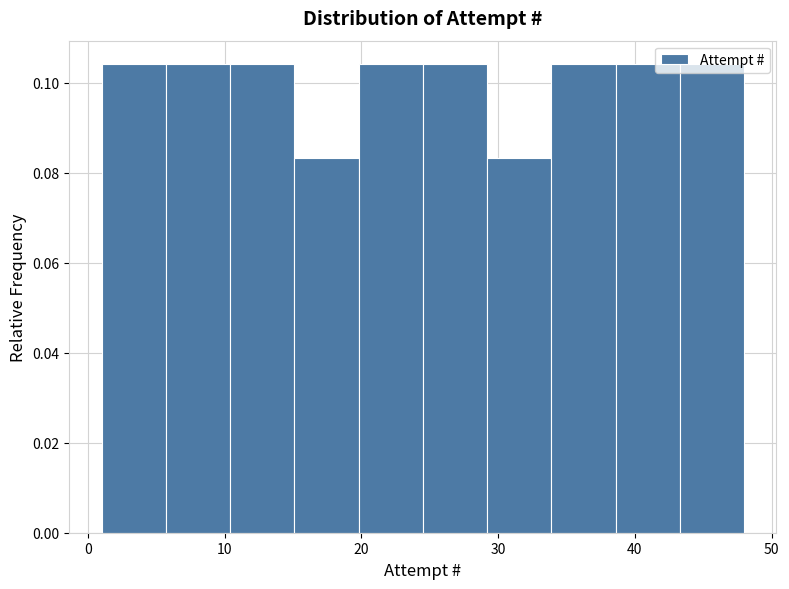

What is the height of the bar covering 10.4 to 15.1 on the x-axis? Neither the bar edges nor the heights are printed on the chart, so give them approximately, as read against the axes.

0.104